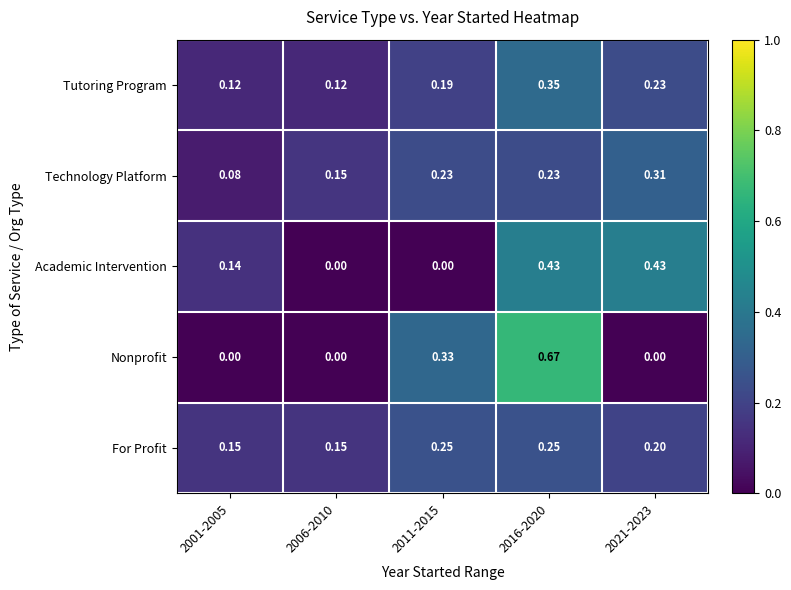

Is the value of Tutoring Program at 2001-2005 greater than the value of Technology Platform at 2011-2015?

No